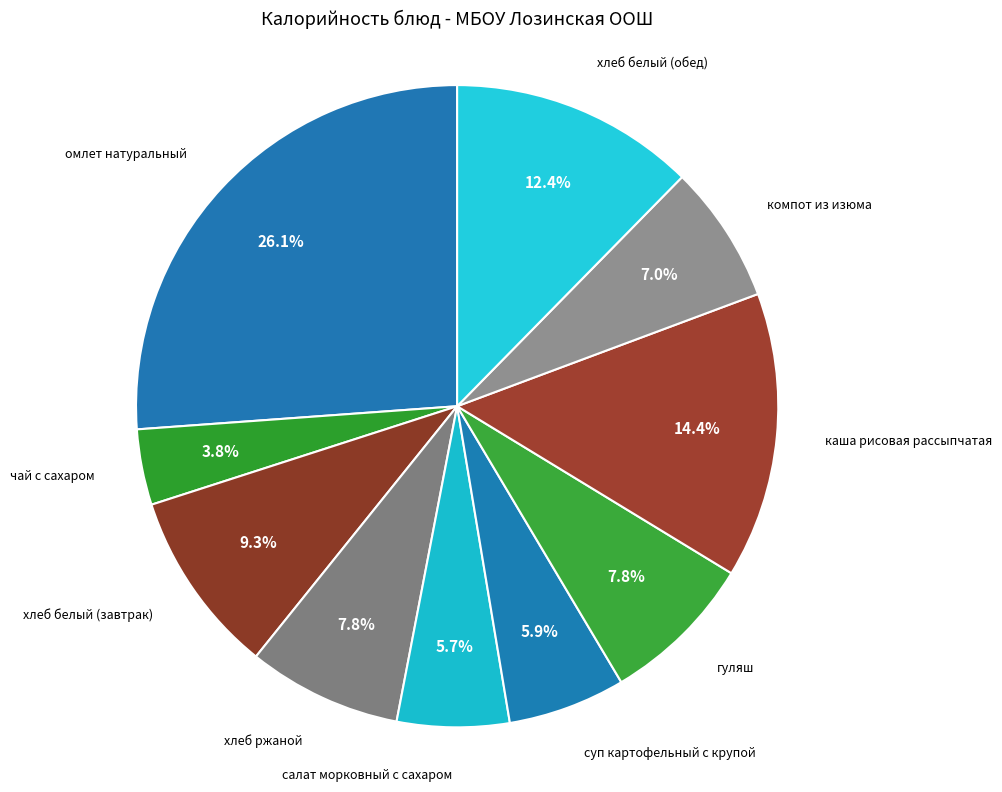

Is there a majority slice in this chart?

No